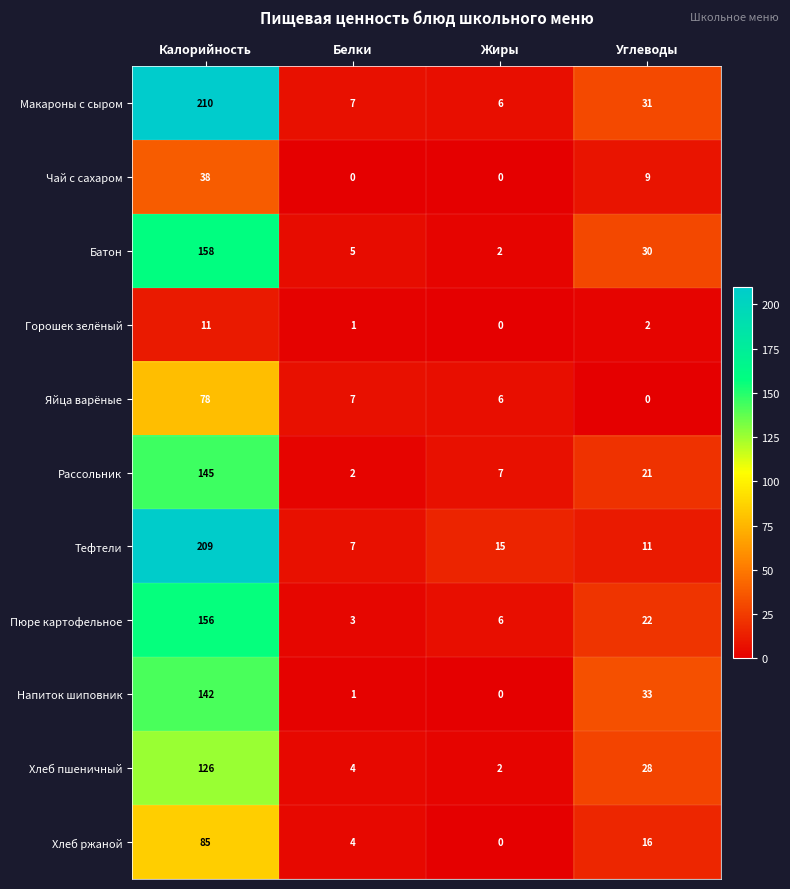

What is the greatest value displayed?

210